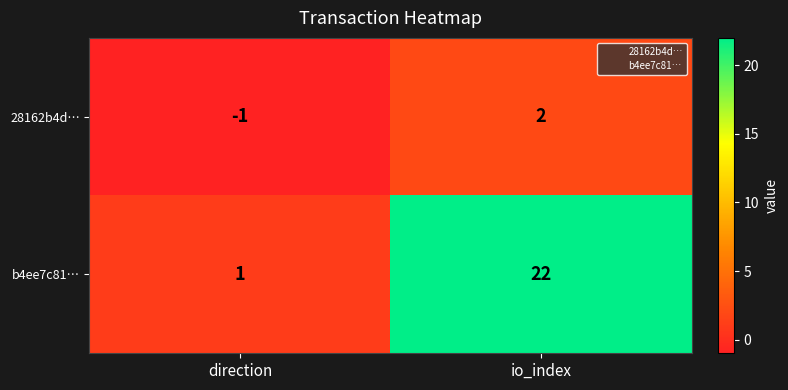

What is the sum of the b4ee7c81… values at io_index and direction?

23